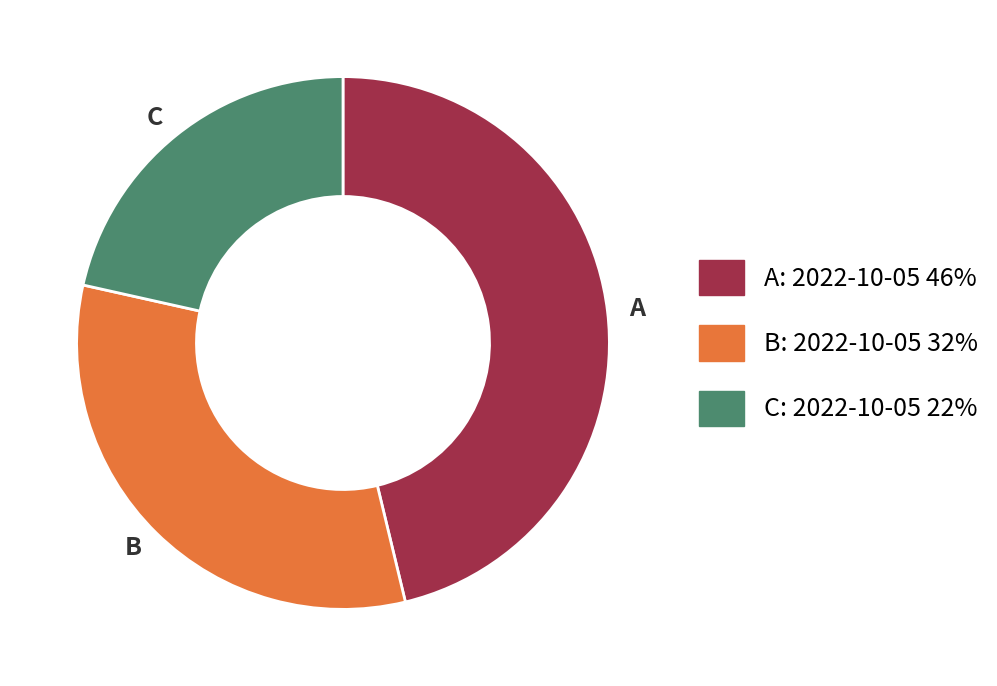

Is there any slice that represents more than half of the pie?

No